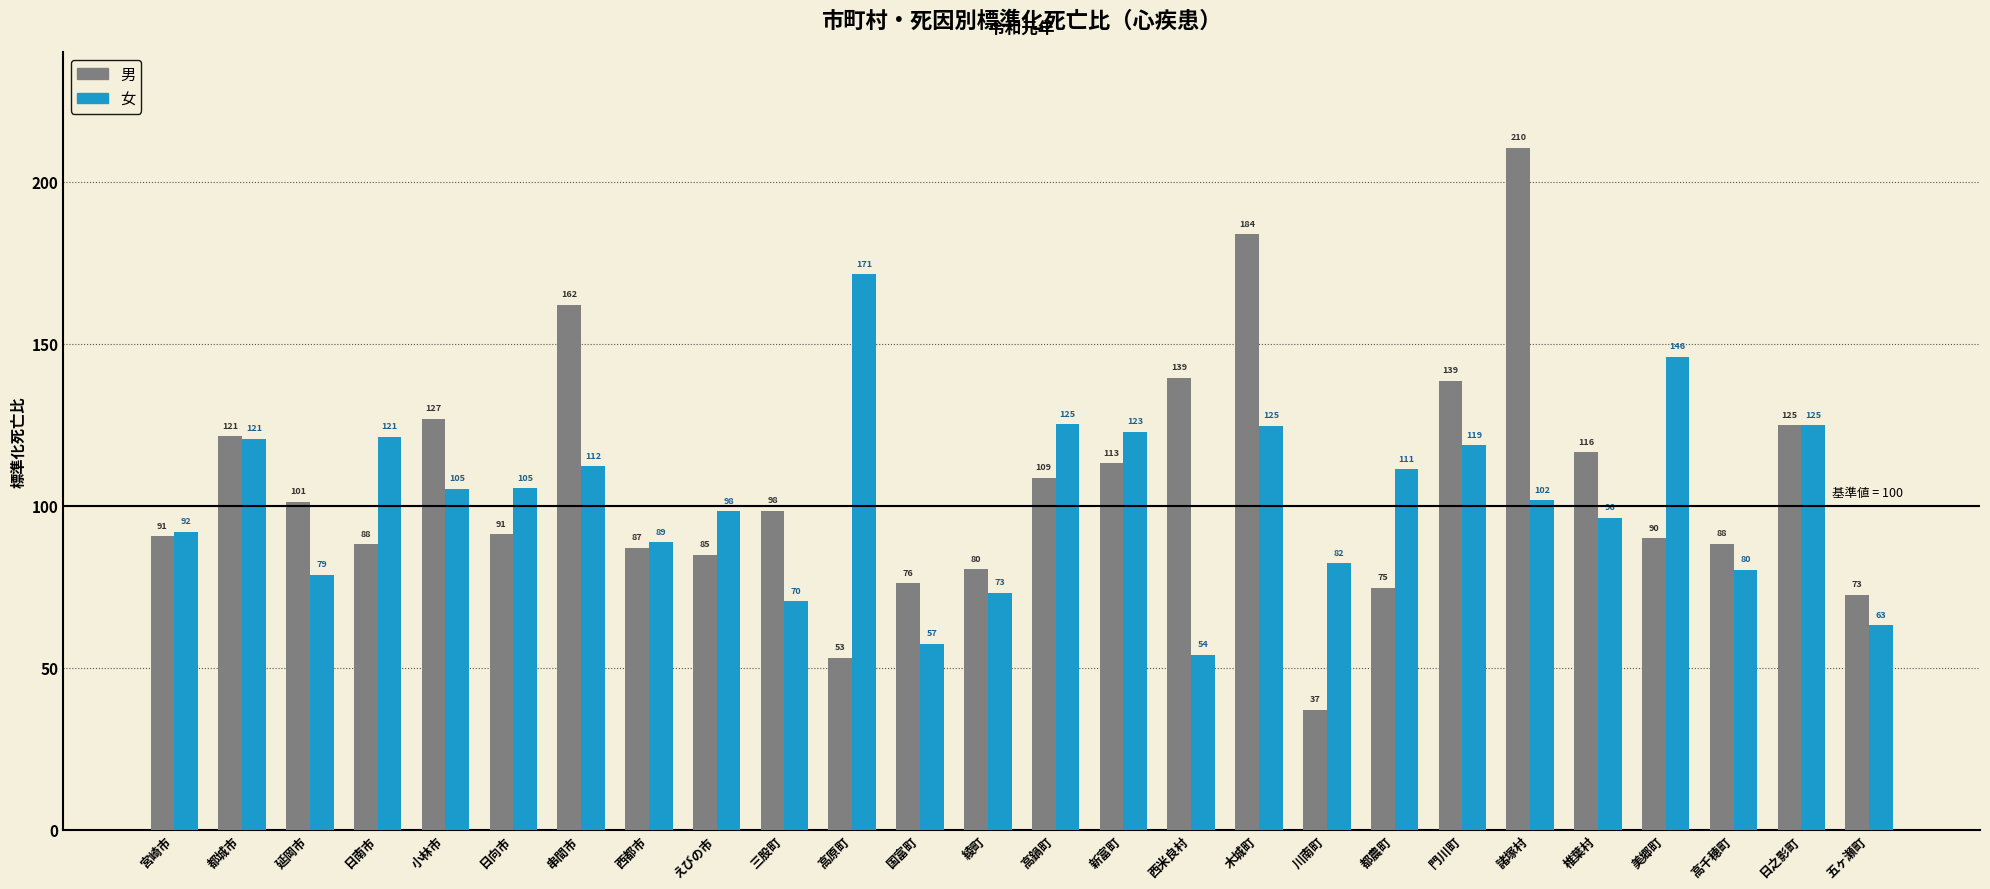

What is the total value across all series at 宮崎市?

182.6